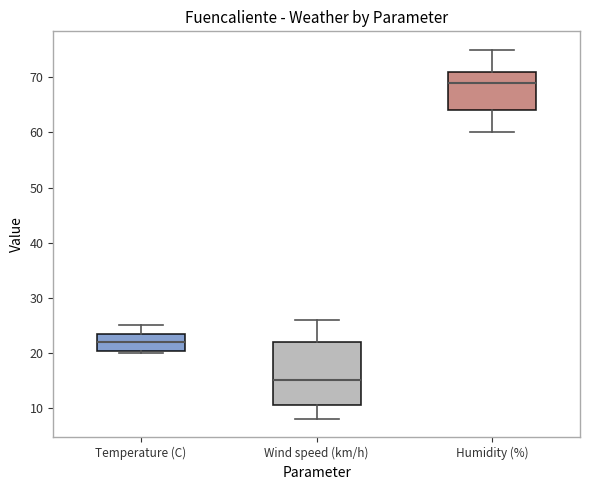

Comparing the boxes themselves (not the whiskers), which one is the tallest?

Wind speed (km/h)